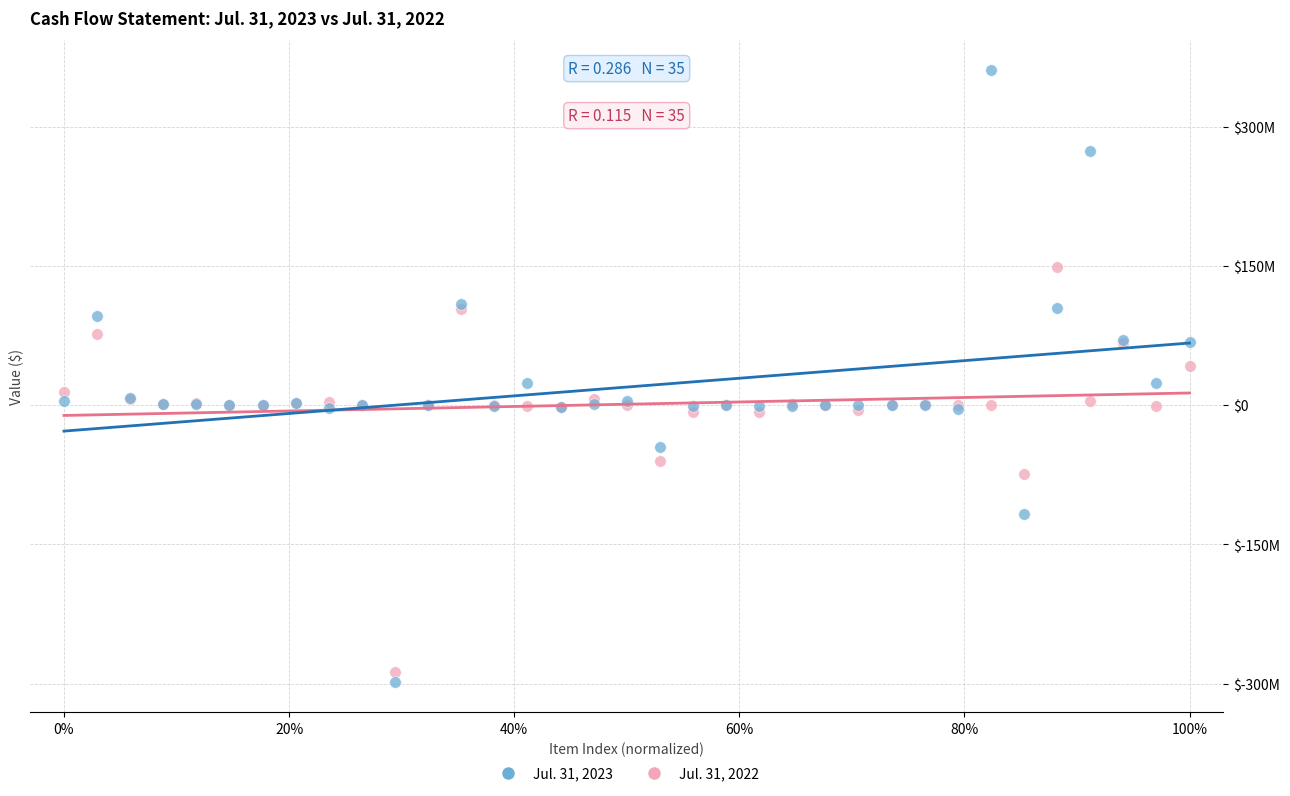

Which series contains the lowest Y value?

Jul. 31, 2023